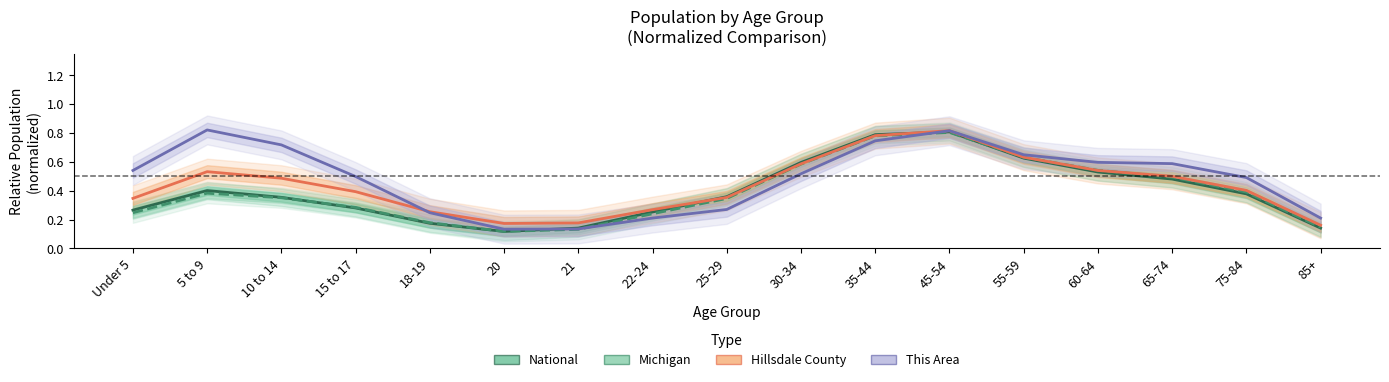

The Michigan series shows 0.3 at 15 to 17. True or false?

True